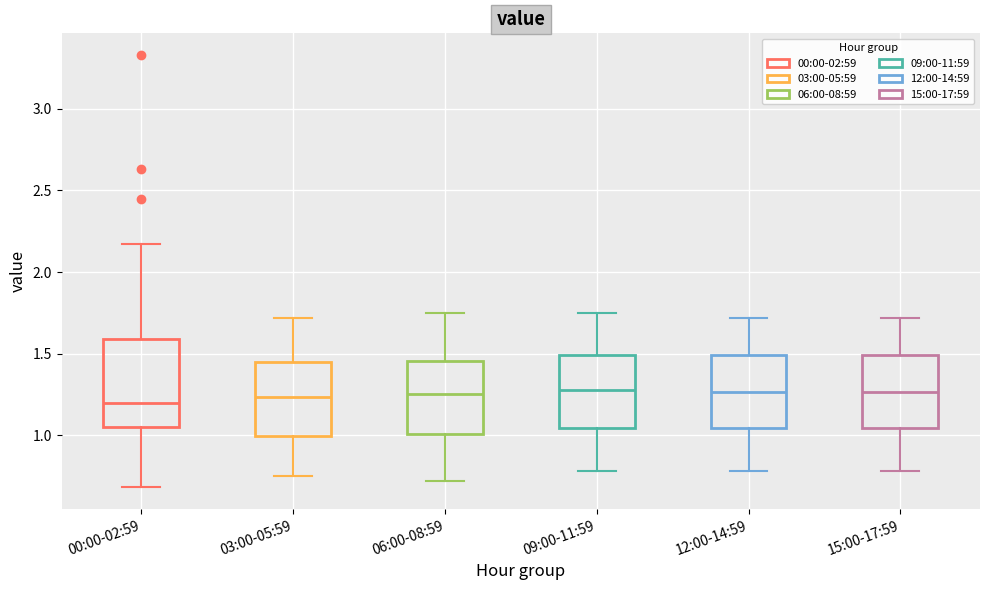

Reading left to right, read every box against the y-axis: the position of its median line, the range the box covers, and the ends of its whiskers. The values are not printed on the chart, so give them approximately, as read against the axis.

00:00-02:59: median 1.20, box 1.05 to 1.60, whiskers 0.70 to 2.15
03:00-05:59: median 1.25, box 1.00 to 1.45, whiskers 0.75 to 1.70
06:00-08:59: median 1.25, box 1.00 to 1.45, whiskers 0.70 to 1.75
09:00-11:59: median 1.30, box 1.05 to 1.50, whiskers 0.80 to 1.75
12:00-14:59: median 1.25, box 1.05 to 1.50, whiskers 0.80 to 1.70
15:00-17:59: median 1.25, box 1.05 to 1.50, whiskers 0.80 to 1.70